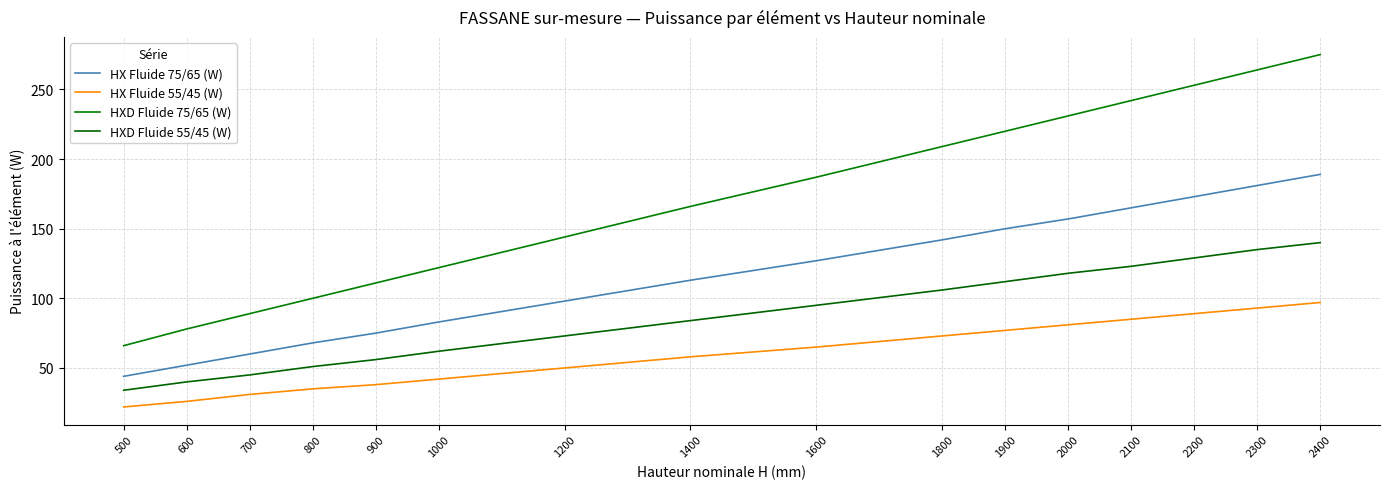

Reading left to right, transcribe all the data shown in this chart.

HX Fluide 75/65 (W): 500=44	600=52	700=60	800=68	900=75	1000=83	1200=98	1400=113	1600=127	1800=142	1900=150	2000=157	2100=165	2200=173	2300=181	2400=189
HX Fluide 55/45 (W): 500=22	600=26	700=31	800=35	900=38	1000=42	1200=50	1400=58	1600=65	1800=73	1900=77	2000=81	2100=85	2200=89	2300=93	2400=97
HXD Fluide 75/65 (W): 500=66	600=78	700=89	800=100	900=111	1000=122	1200=144	1400=166	1600=187	1800=209	1900=220	2000=231	2100=242	2200=253	2300=264	2400=275
HXD Fluide 55/45 (W): 500=34	600=40	700=45	800=51	900=56	1000=62	1200=73	1400=84	1600=95	1800=106	1900=112	2000=118	2100=123	2200=129	2300=135	2400=140